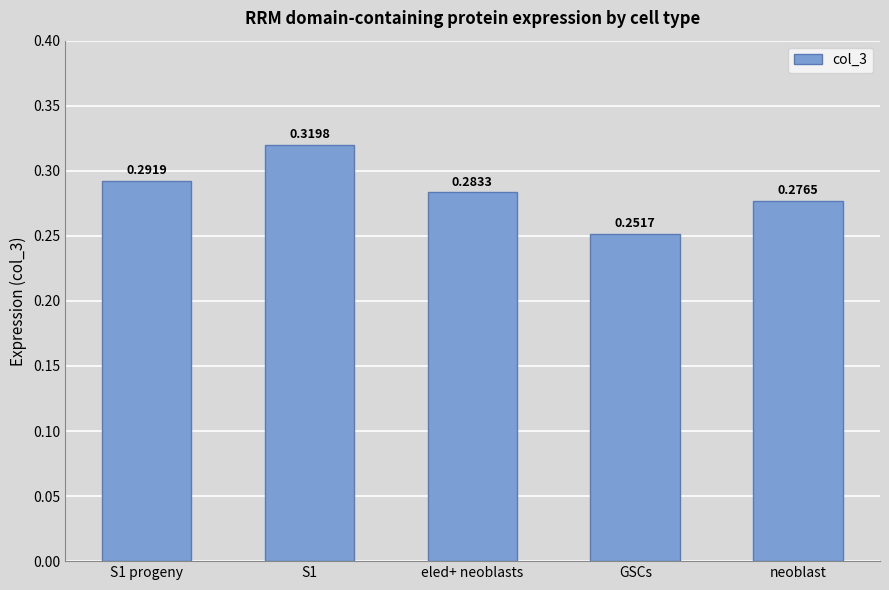

Count the values in the range 0 to 1.

5